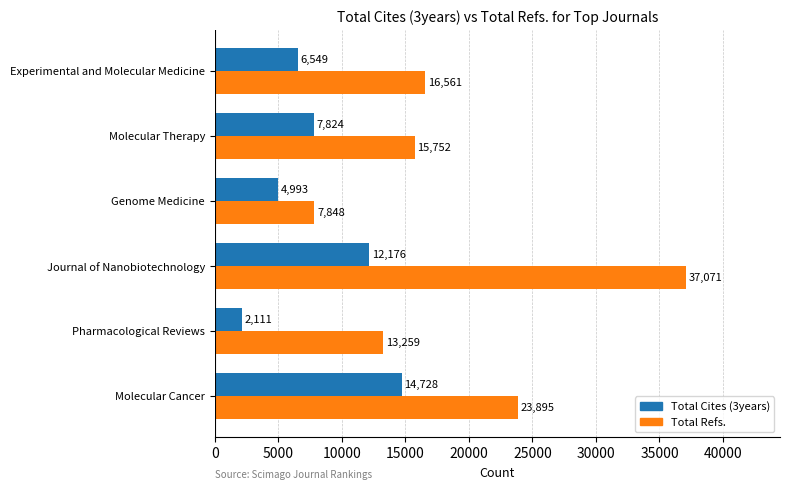

What is the spread (max minus min) of values at Genome Medicine?

2855